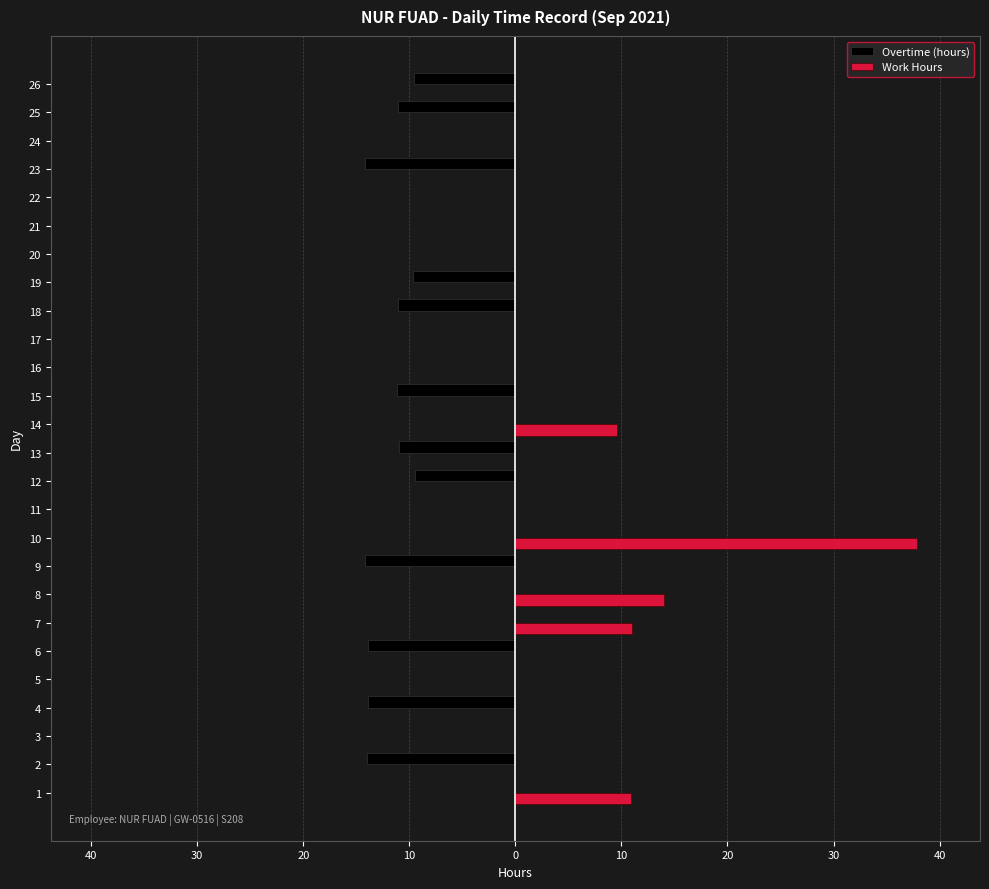

What are all the series names shown in the legend?

Overtime (hours), Work Hours